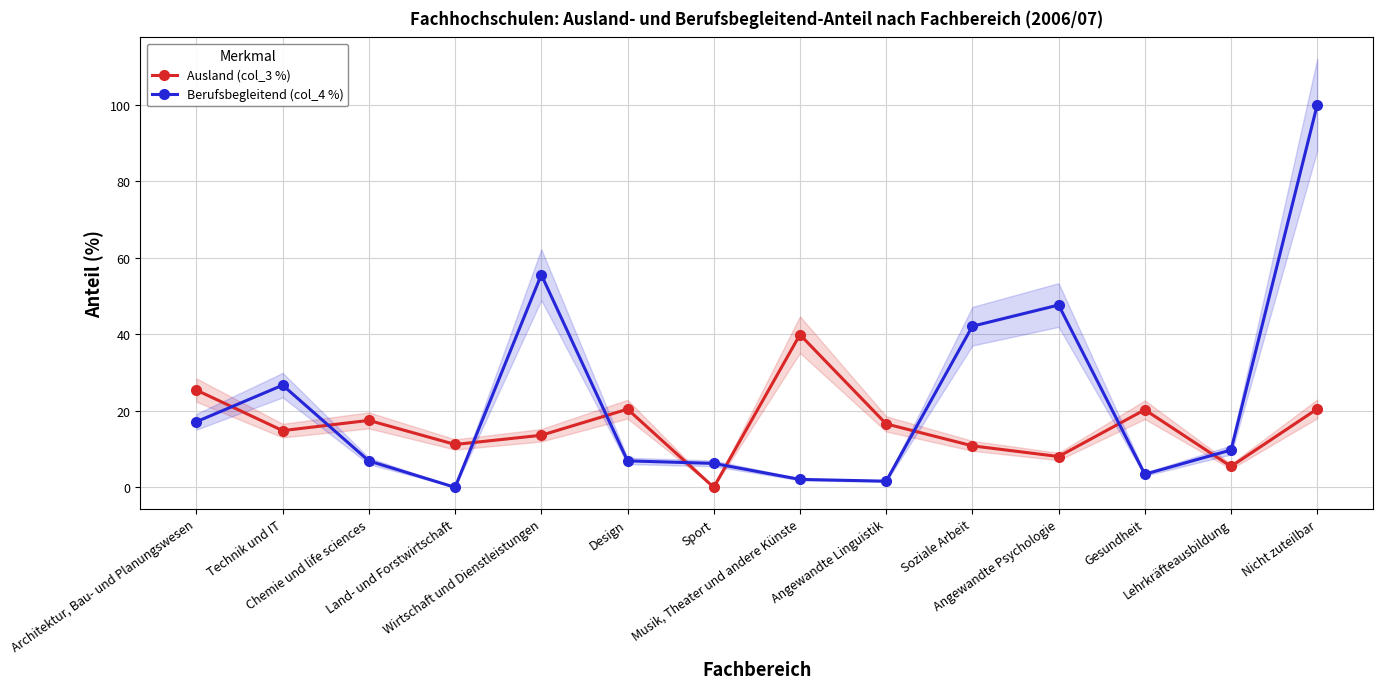

What is the average value of the Berufsbegleitend (col_4 %) series?

23.3